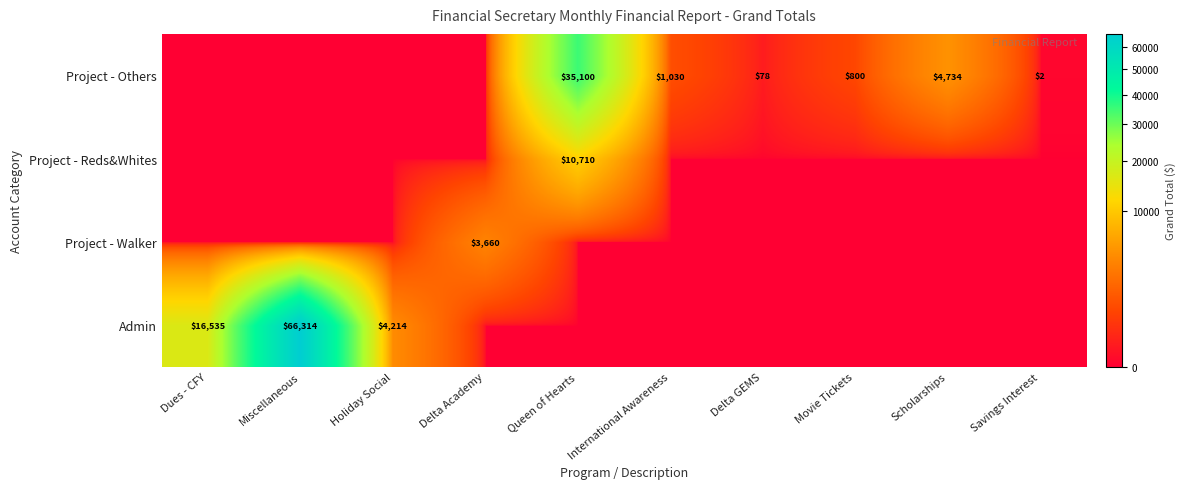

The value of Project - Others at Movie Tickets is 496. True or false?

False